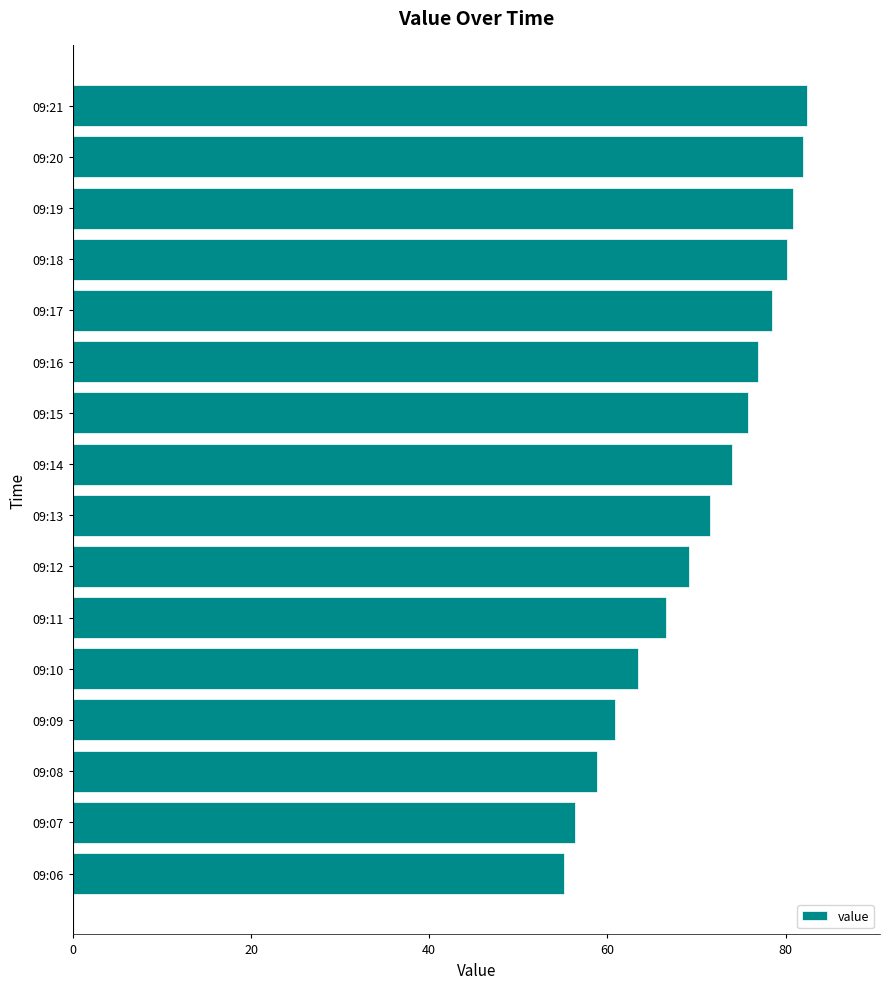

Are the bars horizontal?

Yes